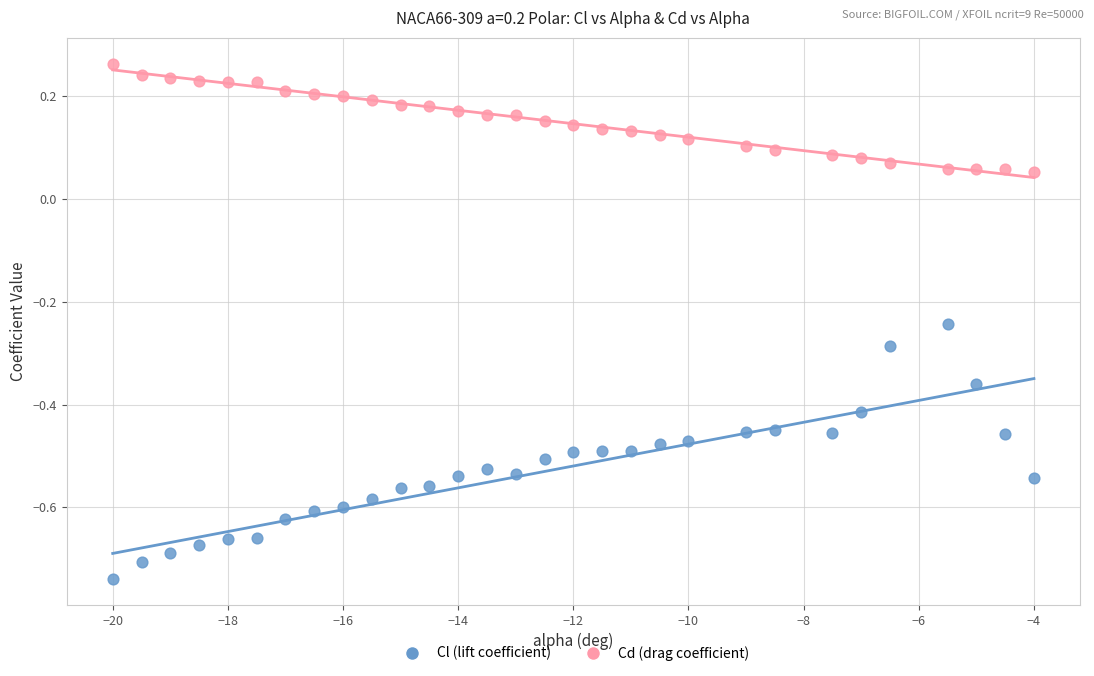

Across all data points, what is the range of Y values (max minus min)?

1.0